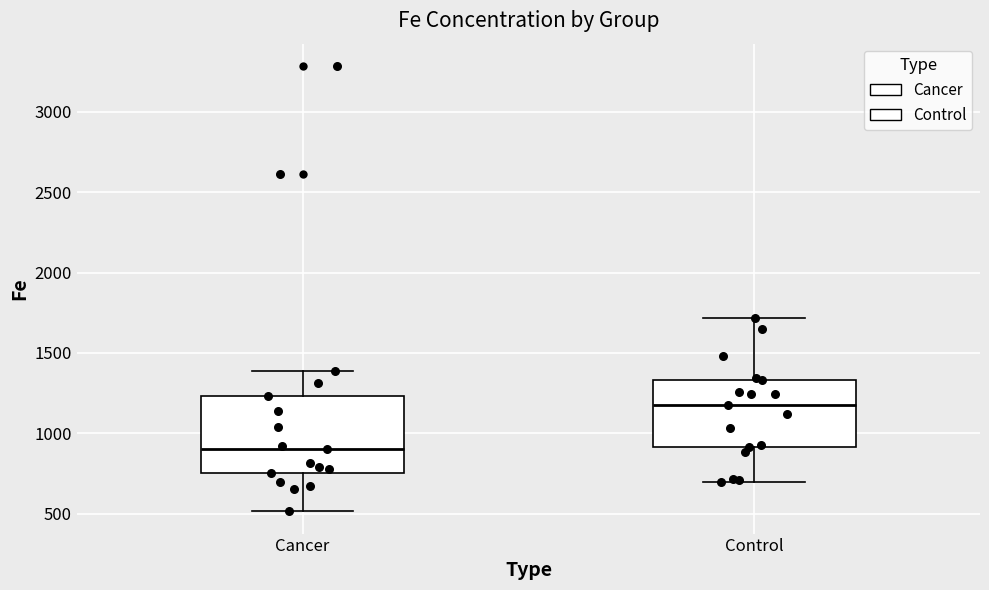

Reading left to right, transcribe this box plot: for each box, give where its median line is, the range the box spans, and where its two whiskers end, as read against the y-axis. The values are not printed on the chart, so give them approximately, as read against the axis.

Cancer: median 900, box 750 to 1250, whiskers 500 to 1400
Control: median 1150, box 900 to 1350, whiskers 700 to 1700